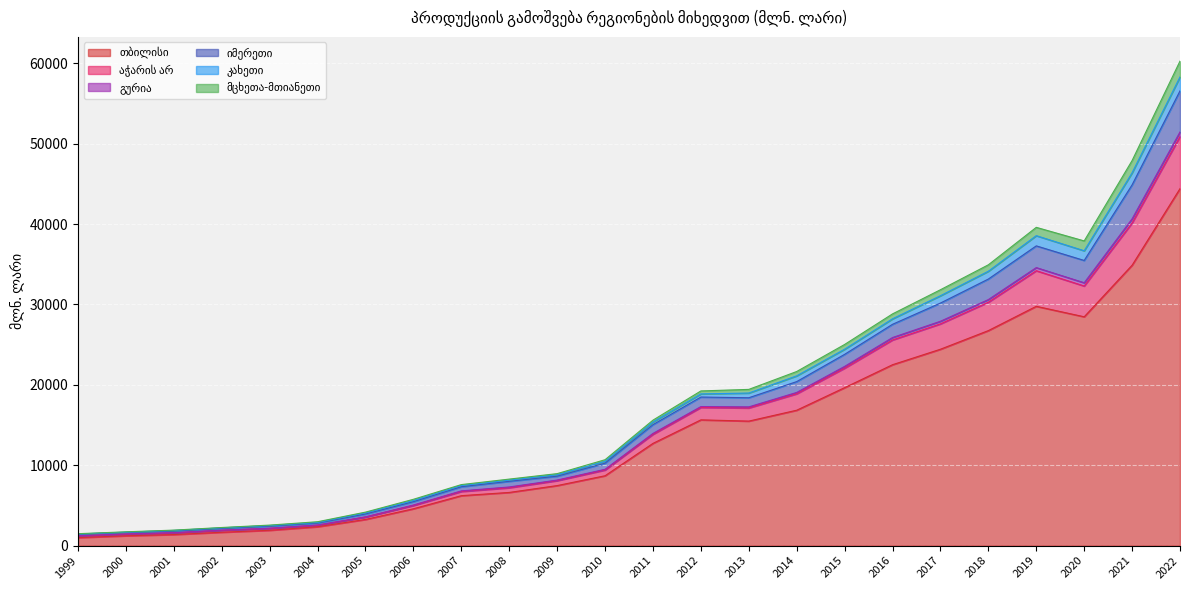

True or false: კახეთი and თბილისი intersect in this chart.

False